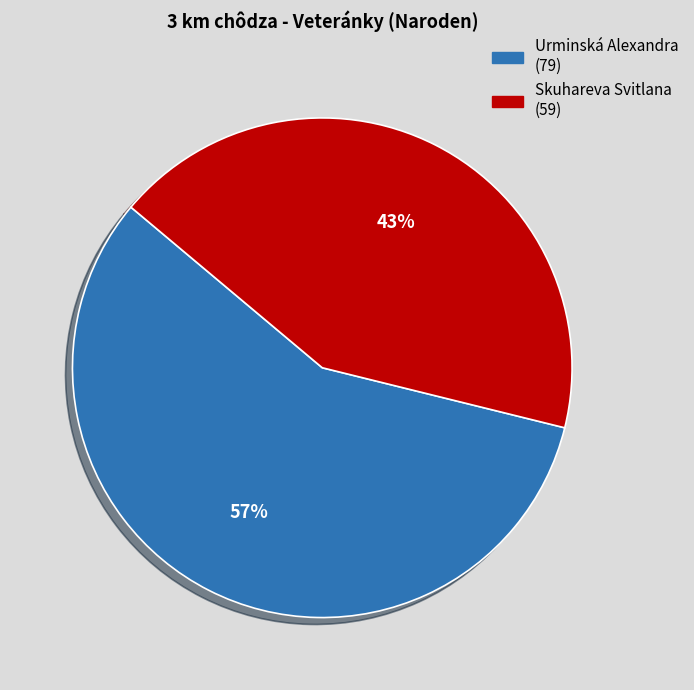

Rank the categories by value from highest to lowest.

Urminská Alexandra, Skuhareva Svitlana